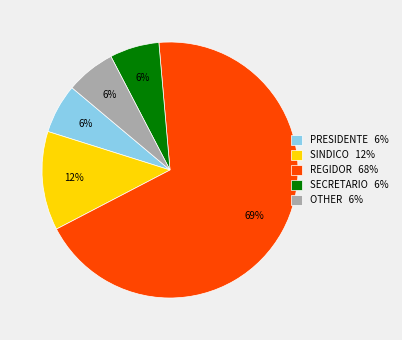

What is the majority slice?

REGIDOR